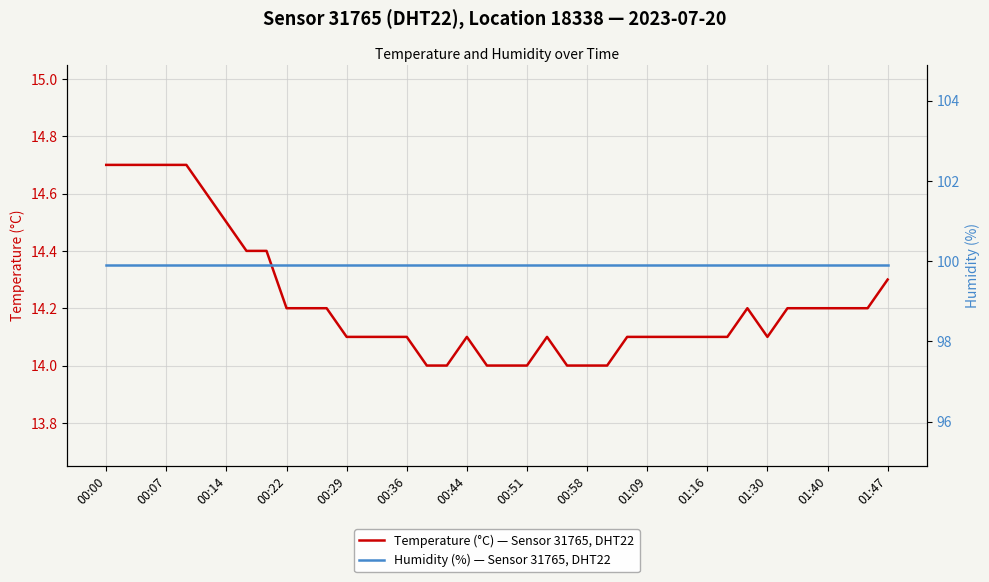

Is it true that Temperature (°C) — Sensor 31765, DHT22 equals 14.2 at 00:22?

True